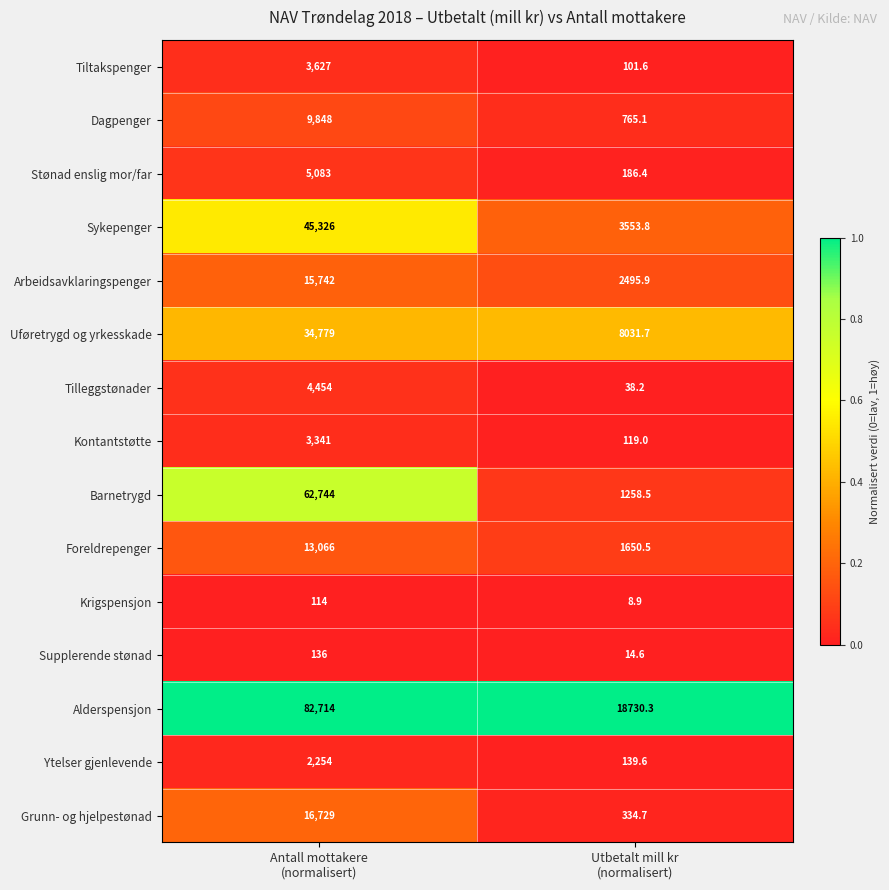

Rank the series by their maximum value, from highest to lowest.

Alderspensjon, Barnetrygd, Sykepenger, Uføretrygd og yrkesskade, Grunn- og hjelpestønad, Arbeidsavklaringspenger, Foreldrepenger, Dagpenger, Stønad enslig mor/far, Tilleggstønader, Tiltakspenger, Kontantstøtte, Ytelser gjenlevende, Supplerende stønad, Krigspensjon